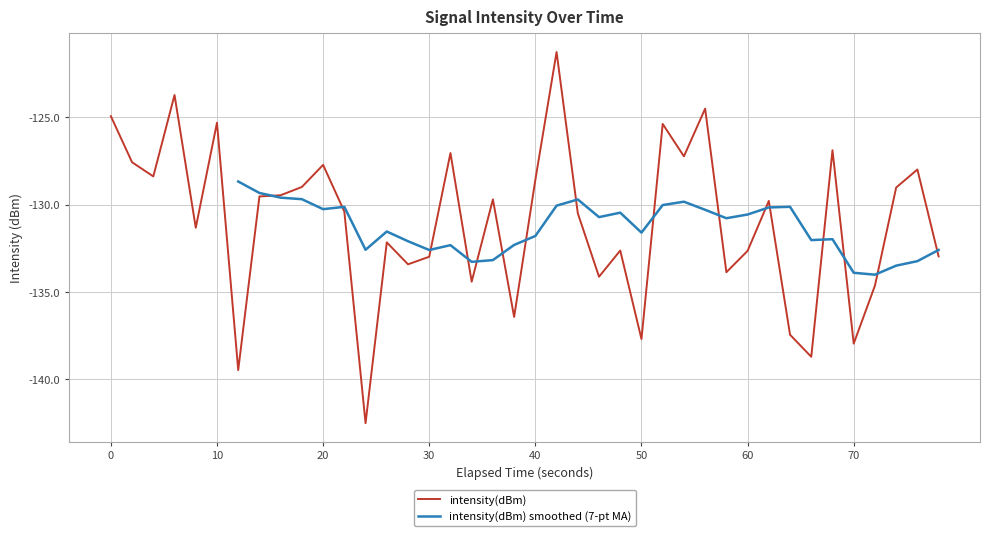

What is the maximum value for intensity(dBm)?

-121.3